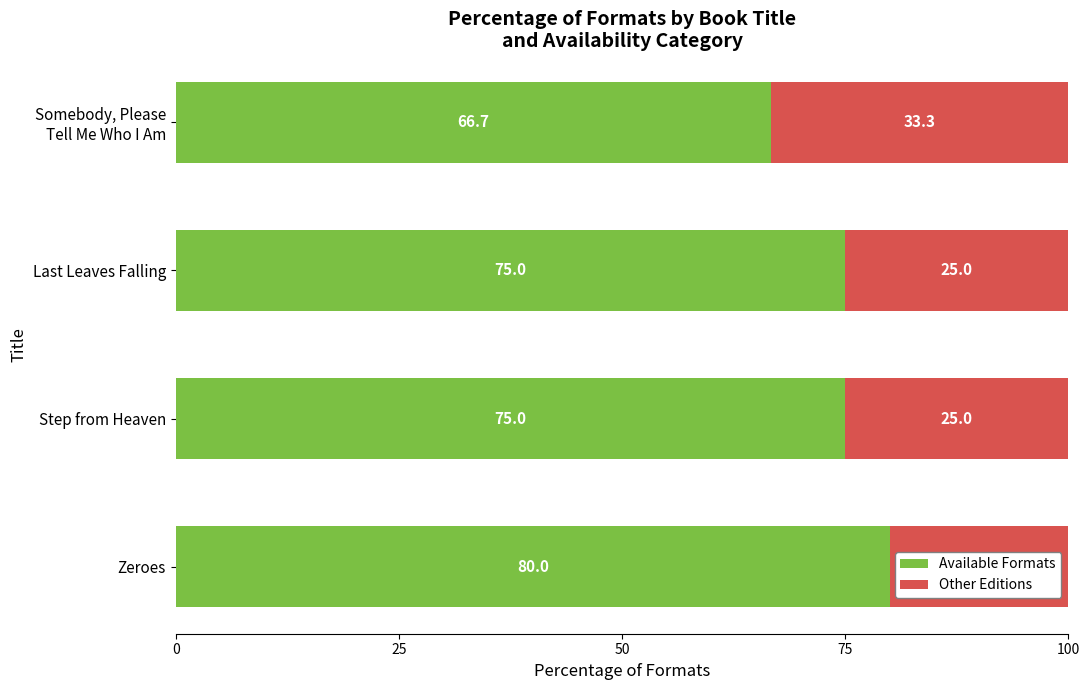

How many series are shown in this chart?

2